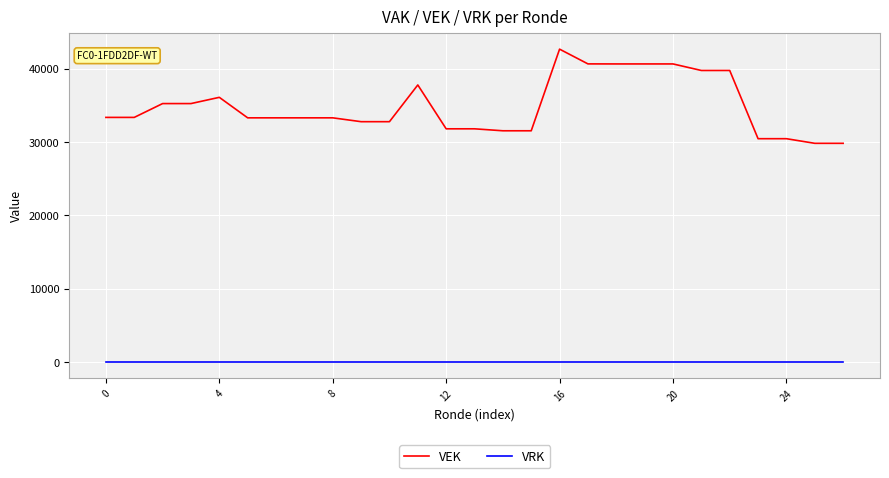

Which series has the largest total across all categories?

VEK